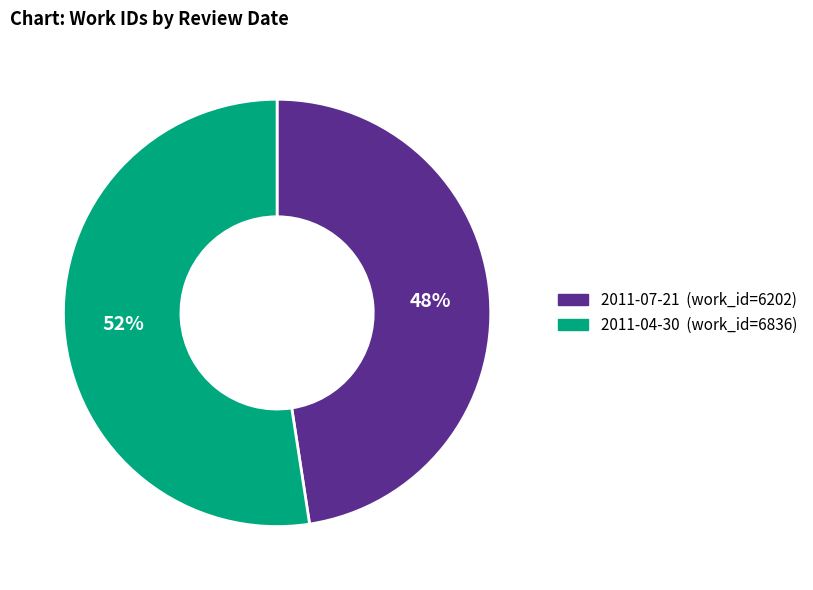

Do 2011-07-21 and 2011-04-30 together represent more than half of the pie?

Yes